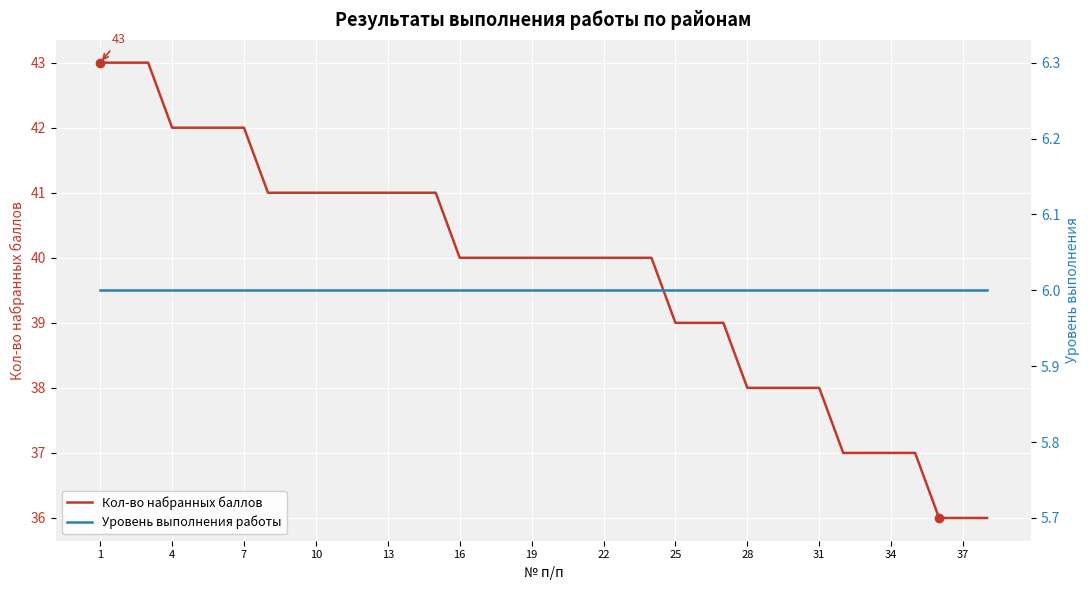

Where does the Кол-во набранных баллов series first go above 40?

1